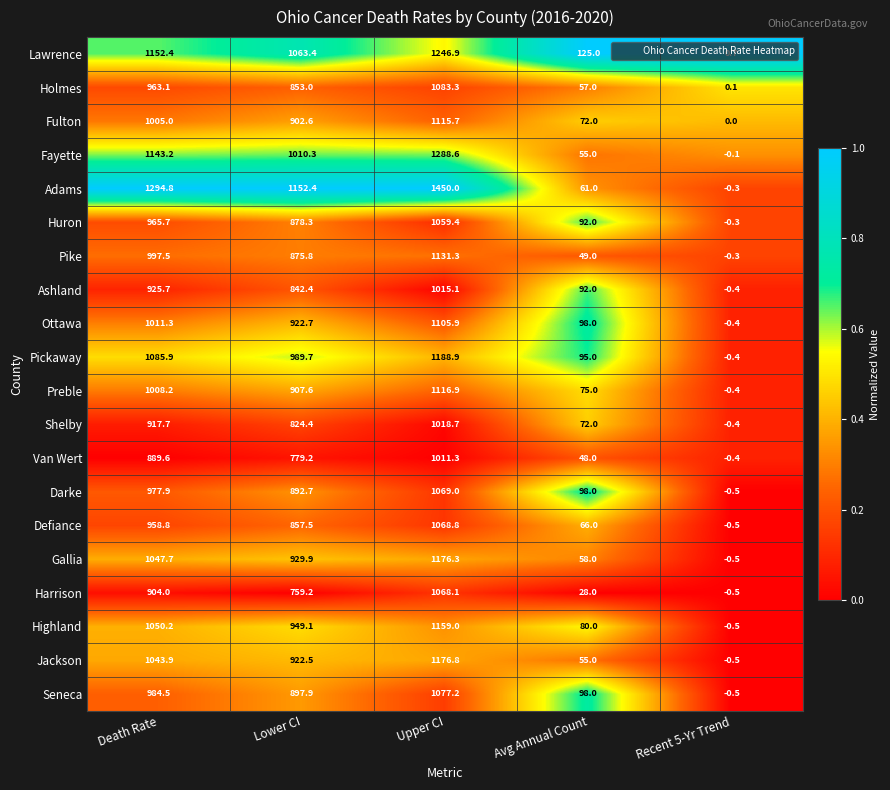

What is the approximate value of Harrison at Death Rate?

904.0